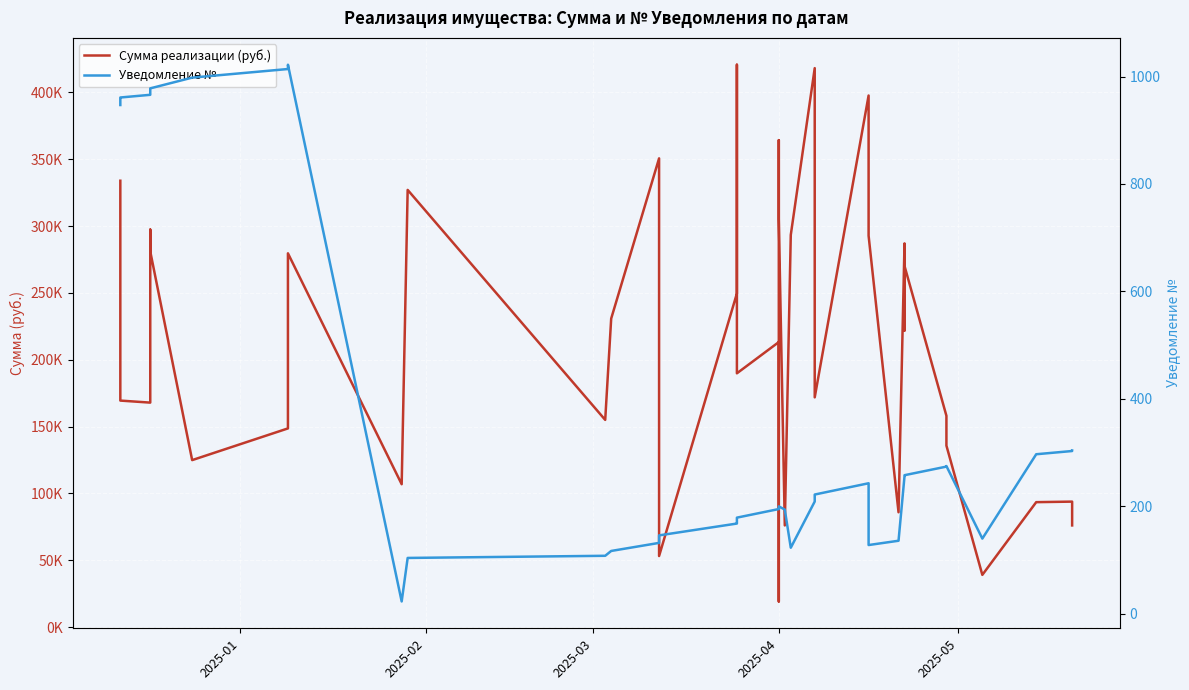

What is the difference between the maximum and minimum values in the Сумма реализации (руб.) series?

401540